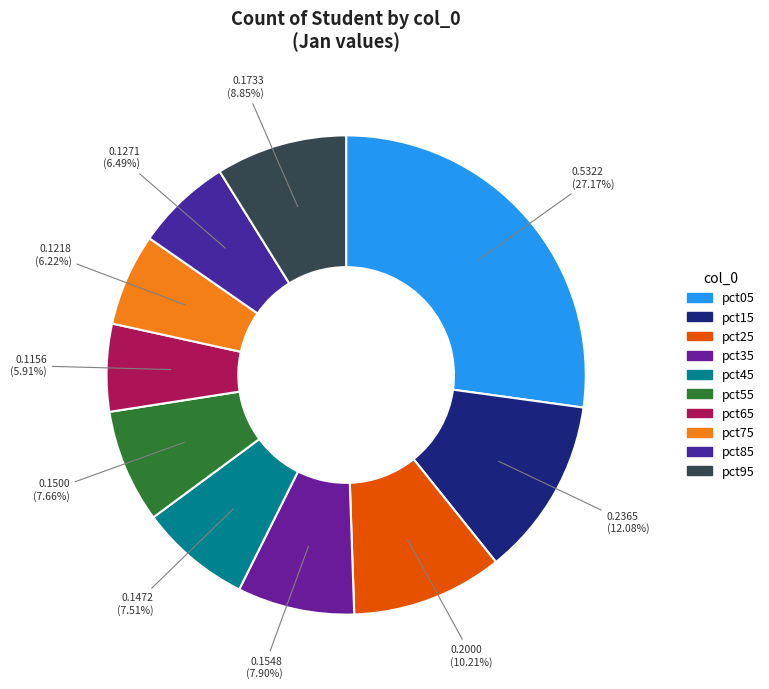

To the nearest percent, what is the difference between the largest and smallest slice percentages?

21%